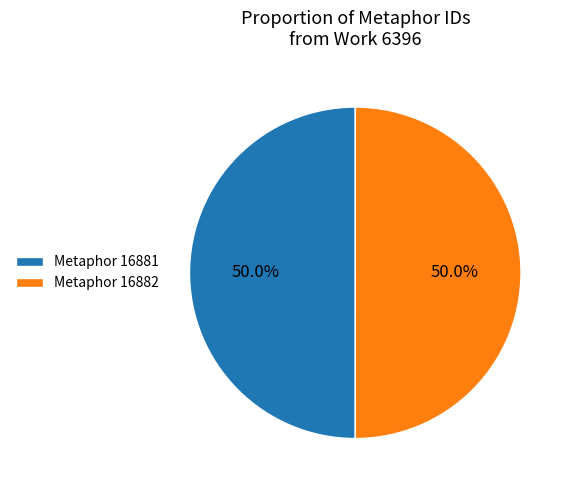

Count the number of slices in the pie.

2